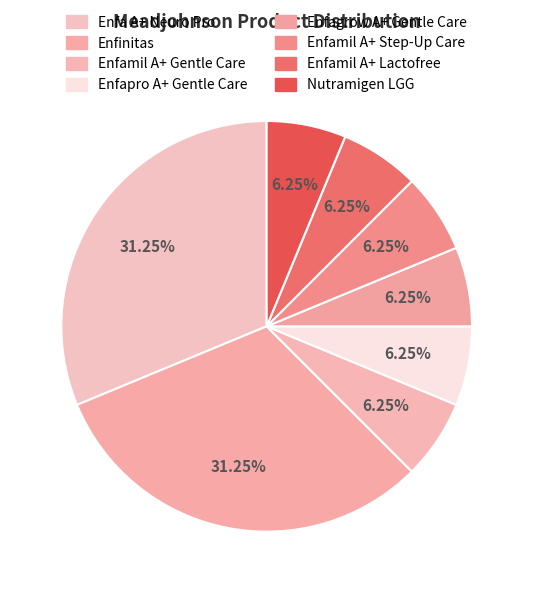

How many slices are in this pie chart?

8